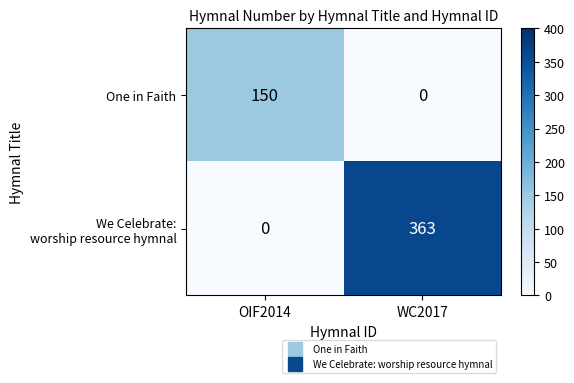

At which category is the sum across all series the highest?

WC2017